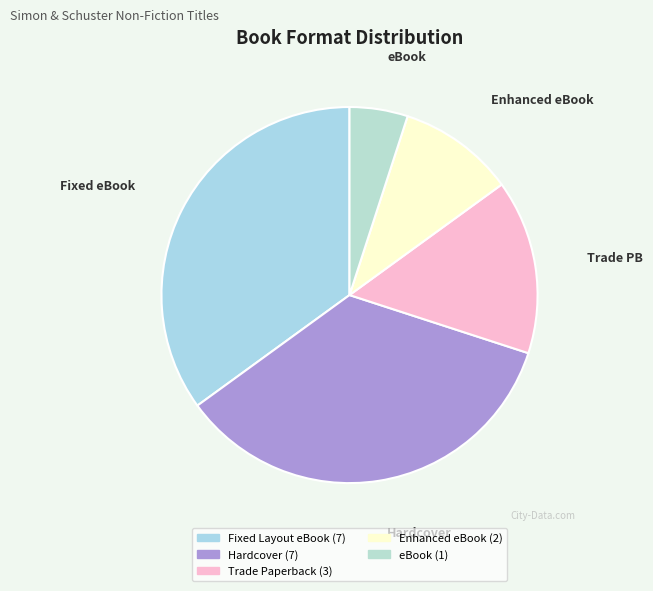

Is it true that Trade Paperback is 15% of the pie?

True